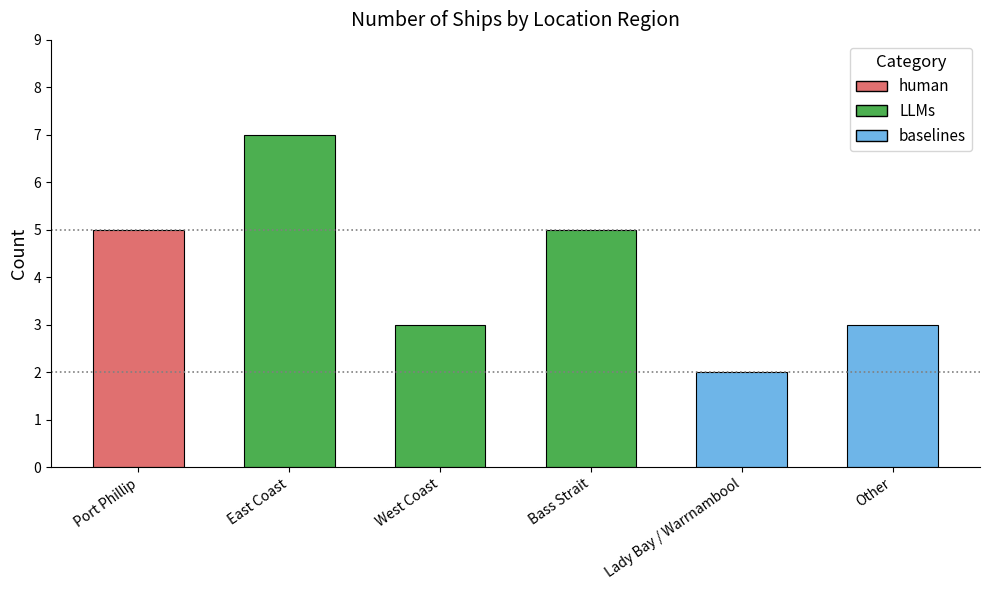

Where is the data nearest to the value 4?

Port Phillip